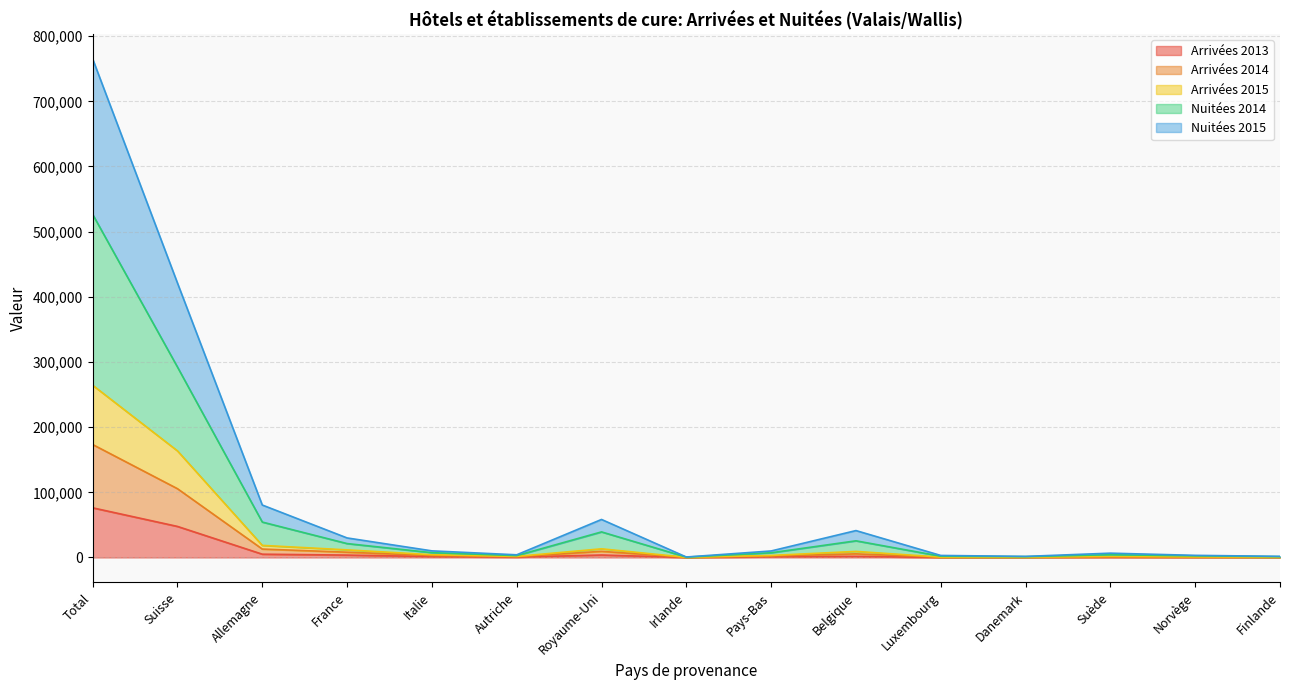

True or false: Nuitées 2014 and Arrivées 2015 cross at least once.

False